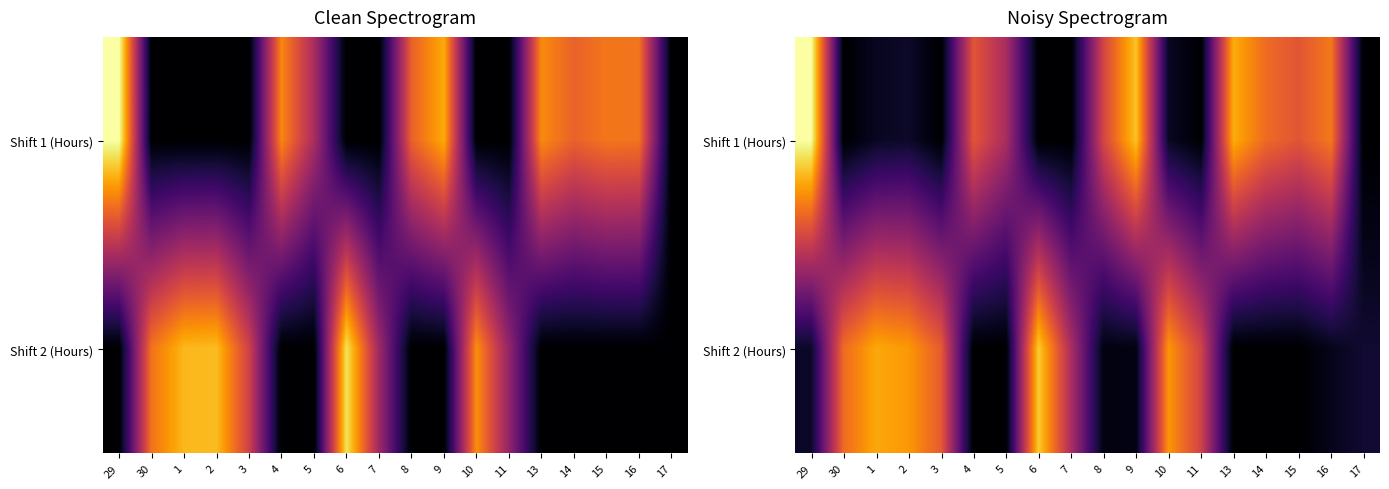

How many values in the Shift 1 (Hours) series exceed 8?

9